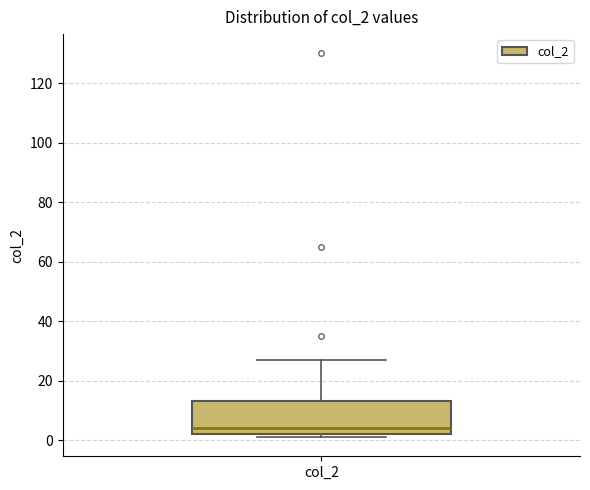

Where does the median line of the box for col_2 sit on the y-axis? The values are not printed on the chart, so give them approximately, as read against the axis.

4